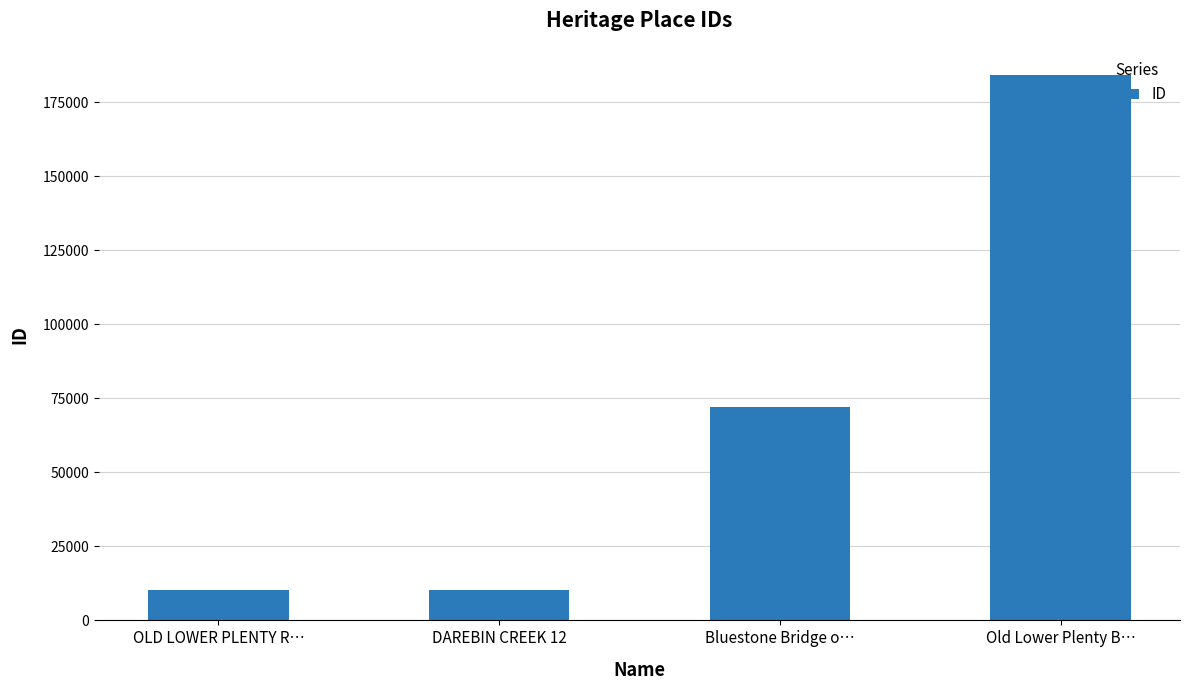

Is it true that the value at Bluestone Bridge o… is 127862?

False